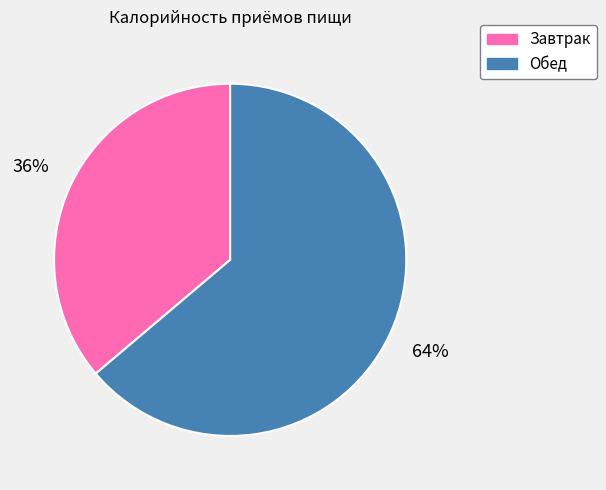

To the nearest percent, what portion does Завтрак represent?

36%